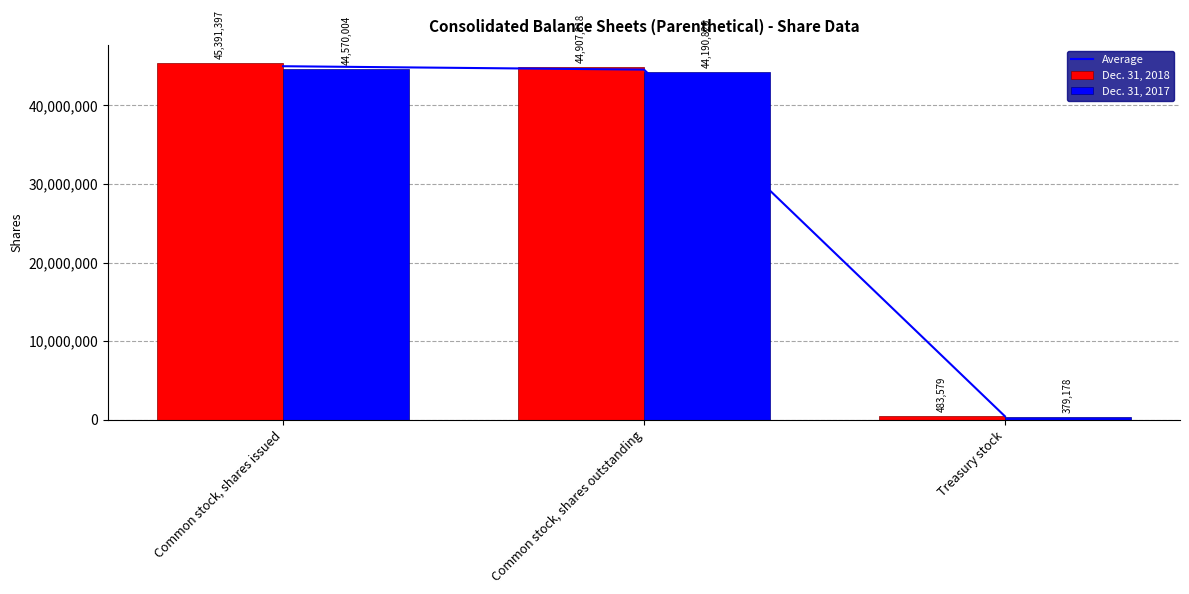

What is the difference between the maximum and minimum values in the Dec. 31, 2017 series?

44190826